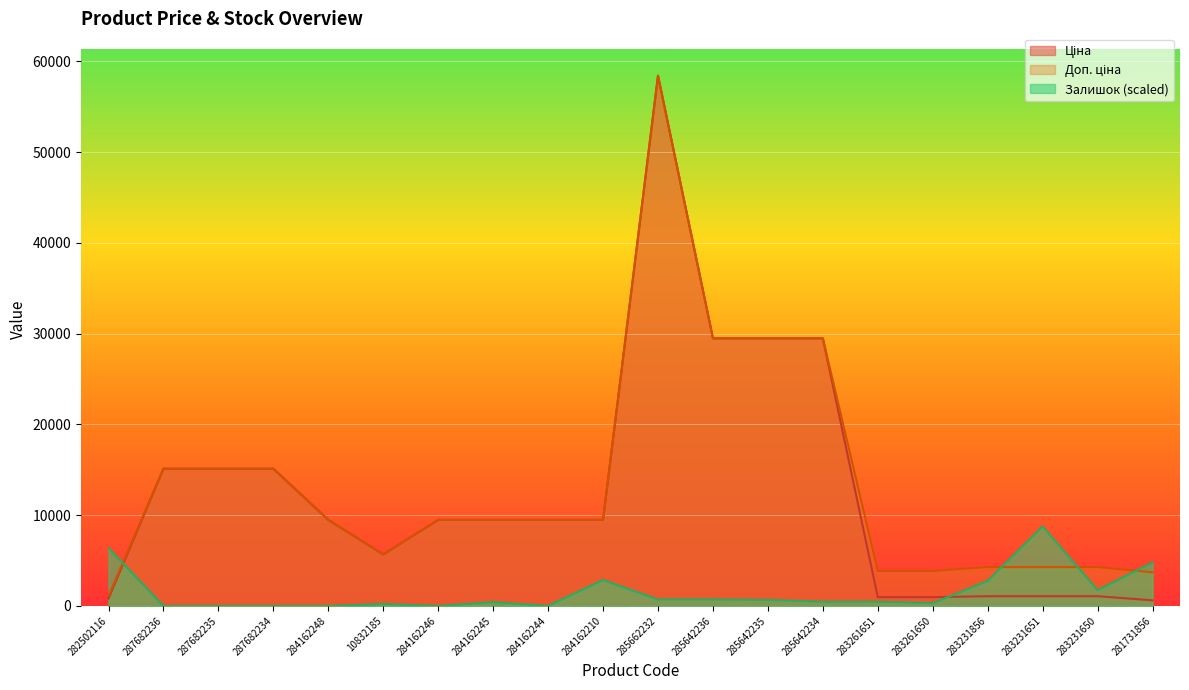

Is it true that Залишок equals 2751.5 at 283231856?

True